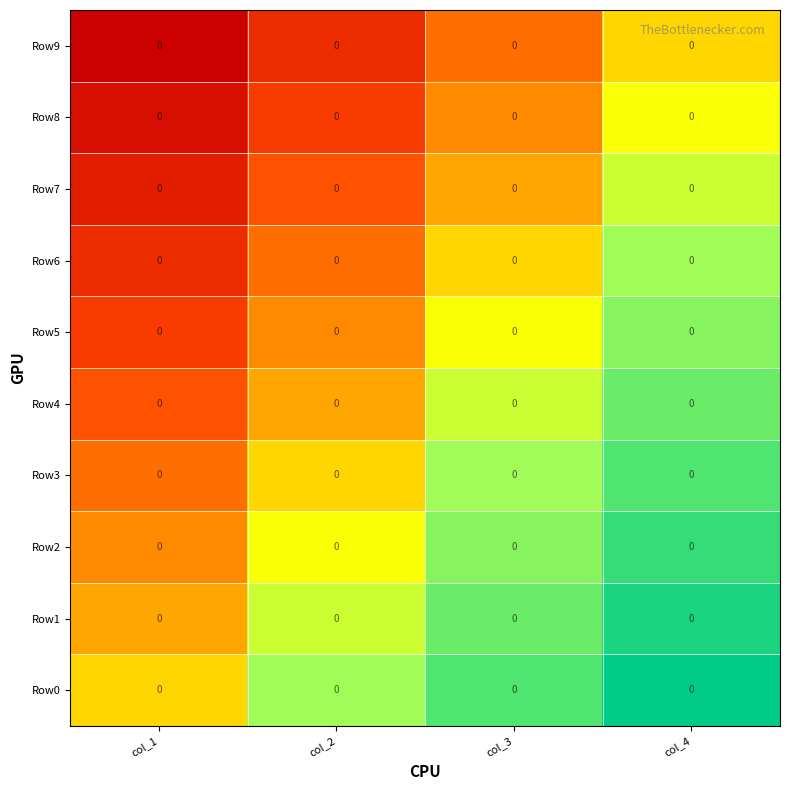

The value of Row9 at col_2 is 0.2. True or false?

False